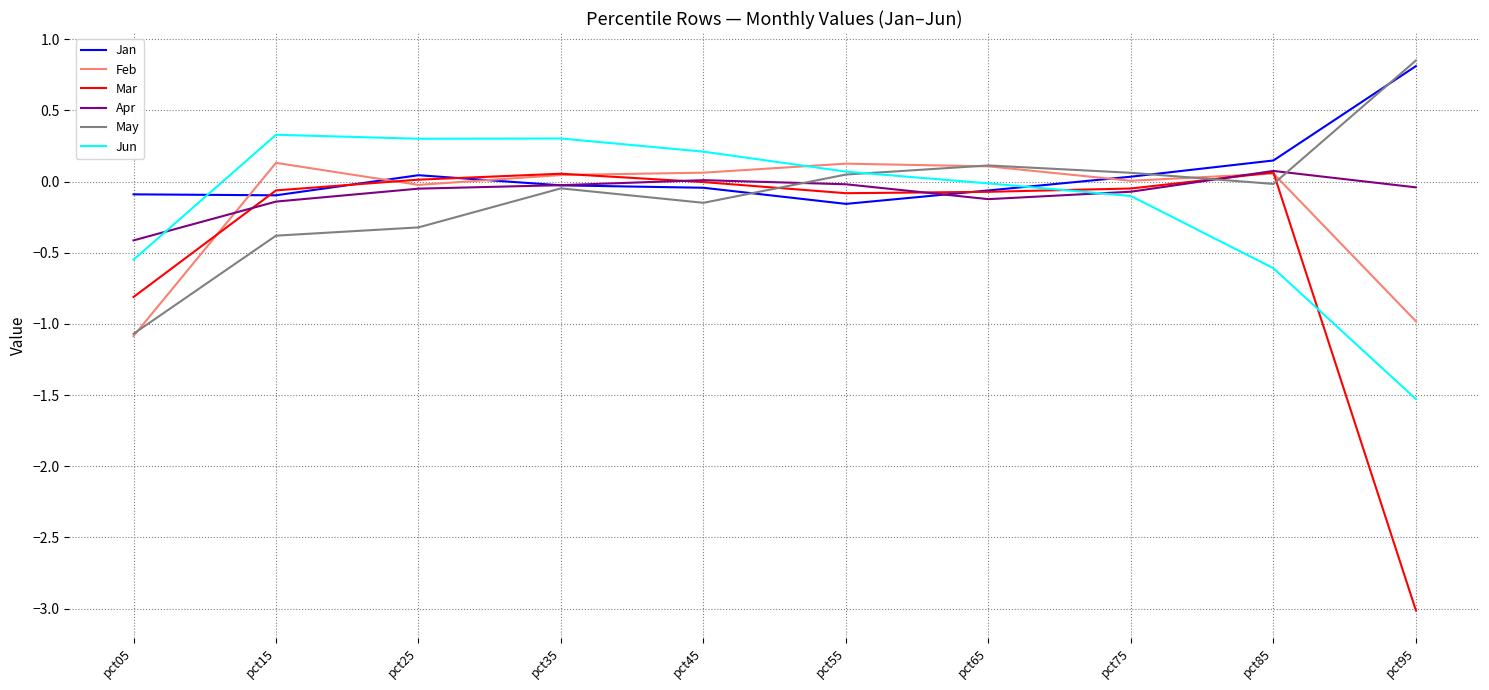

At which category does the chart reach its minimum across all series?

pct95